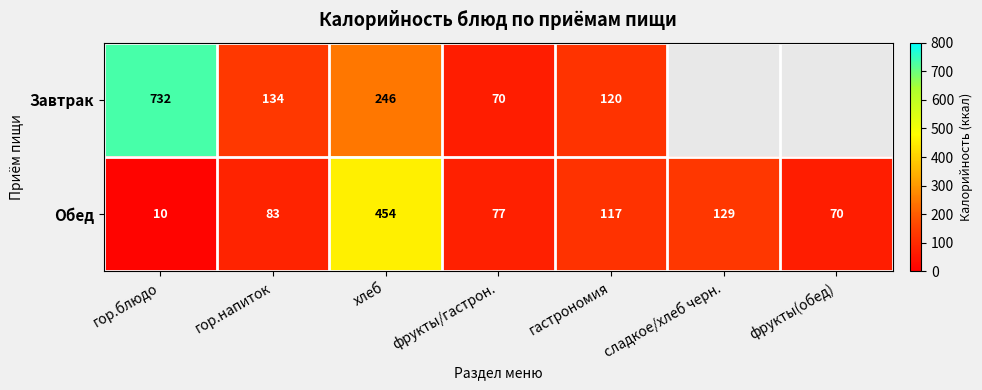

Which has a higher value, хлеб or фрукты/гастрон.?

хлеб